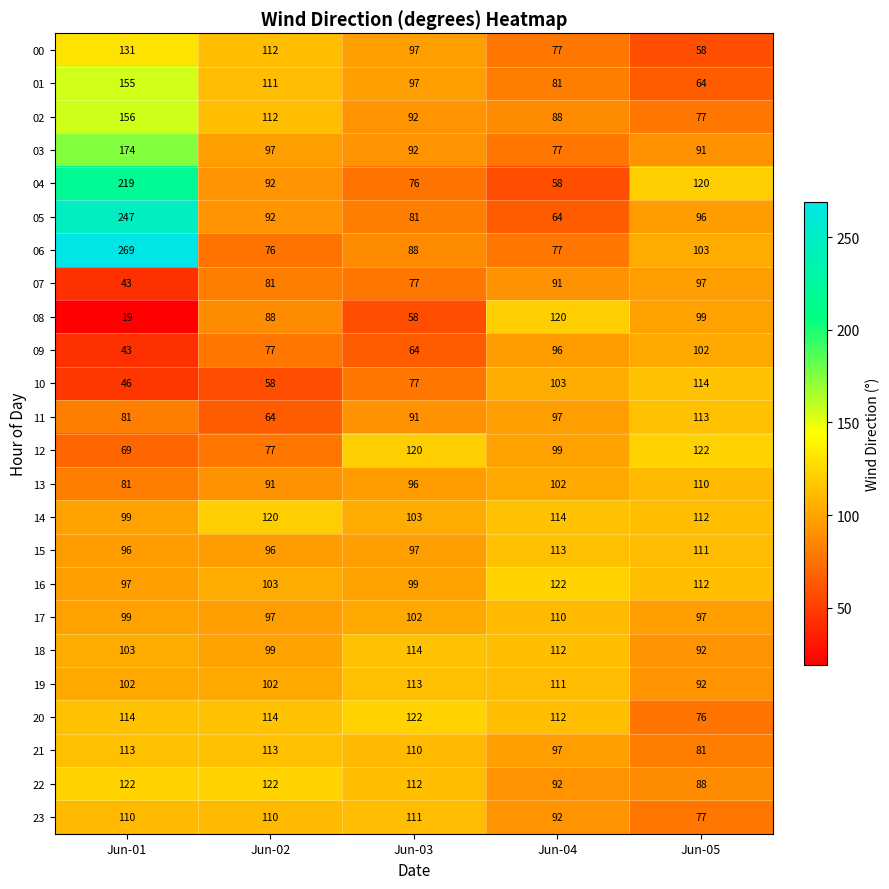

What is the sum of the 11 values at Jun-02 and Jun-04?

161